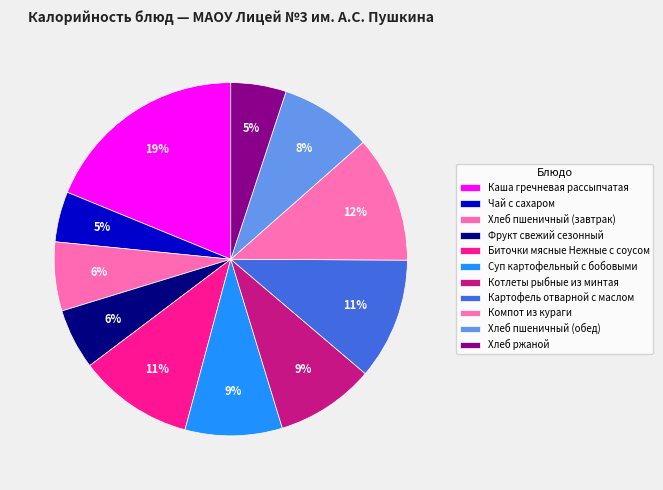

How many segments does this pie chart have?

11